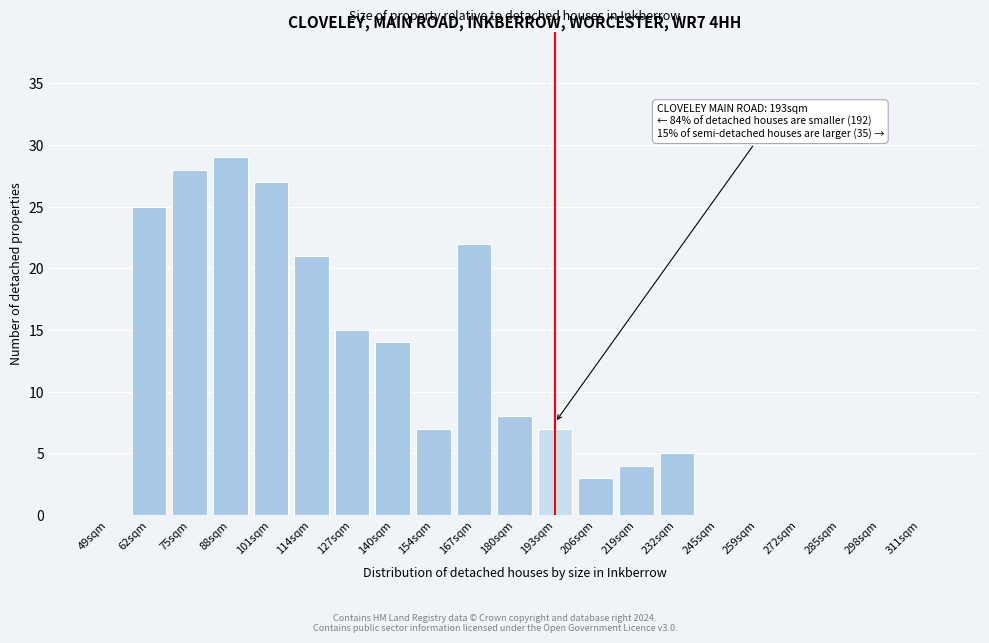

Reading left to right, extract all data points from this chart.

49sqm=0	62sqm=25	75sqm=28	88sqm=29	101sqm=27	114sqm=21	127sqm=15	140sqm=14	154sqm=7	167sqm=22	180sqm=8	193sqm=7	206sqm=3	219sqm=4	232sqm=5	245sqm=0	259sqm=0	272sqm=0	285sqm=0	298sqm=0	311sqm=0